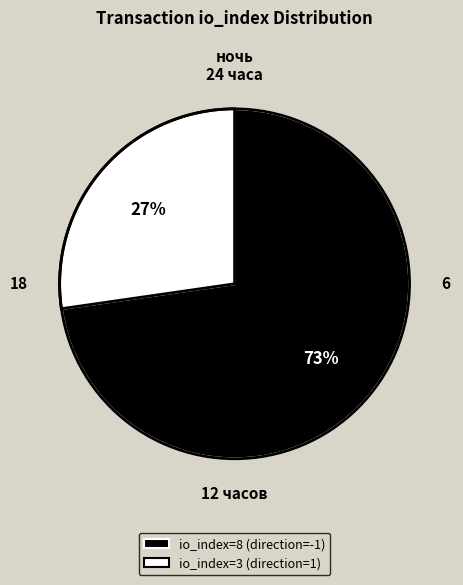

Which has a higher value, io_index=3 (direction=1) or io_index=8 (direction=-1)?

io_index=8 (direction=-1)